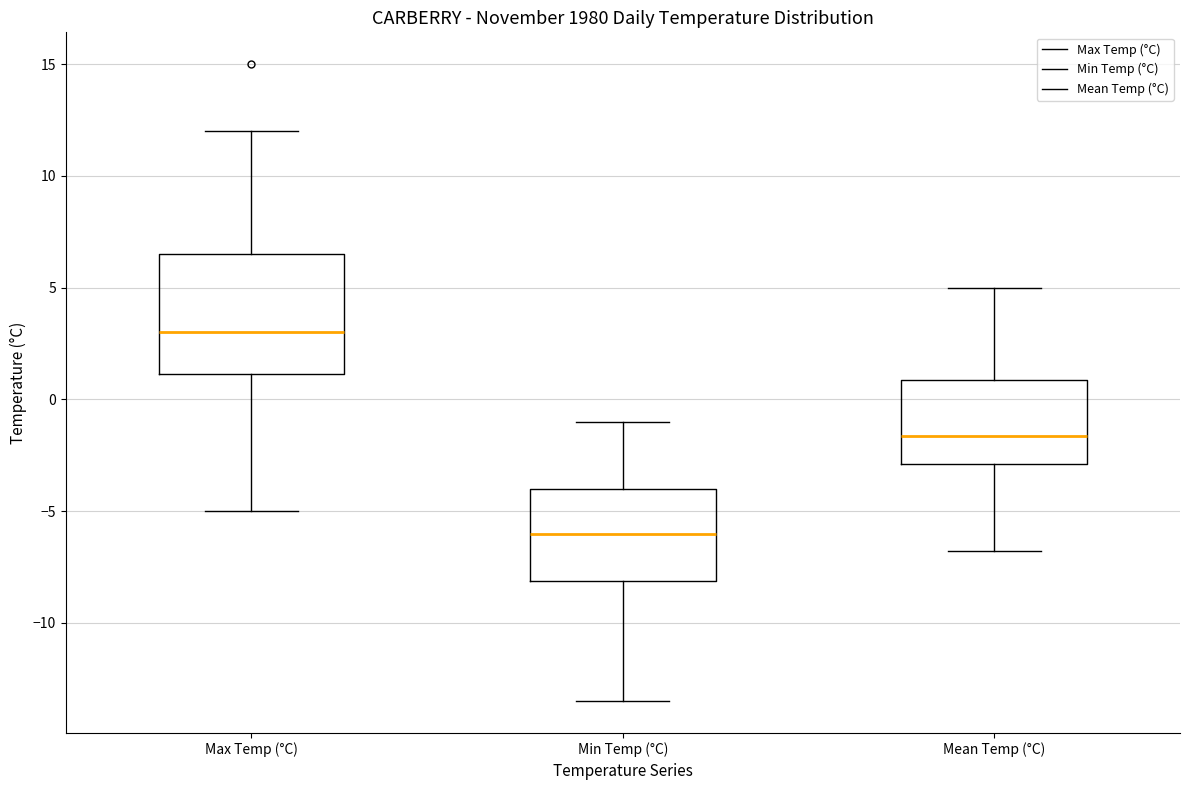

Reading left to right, transcribe this box plot: for each box, give where its median line is, the range the box spans, and where its two whiskers end, as read against the y-axis. The values are not printed on the chart, so give them approximately, as read against the axis.

Max Temp (°C): median 3.0, box 1.0 to 6.5, whiskers -5.0 to 12.0
Min Temp (°C): median -6.0, box -8.0 to -4.0, whiskers -13.5 to -1.0
Mean Temp (°C): median -1.5, box -3.0 to 1.0, whiskers -7.0 to 5.0